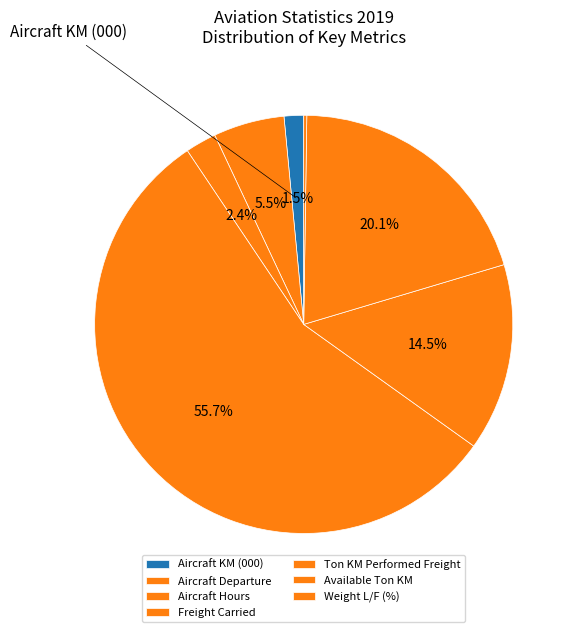

Do Weight L/F (%) and Aircraft Hours together represent more than half of the pie?

No